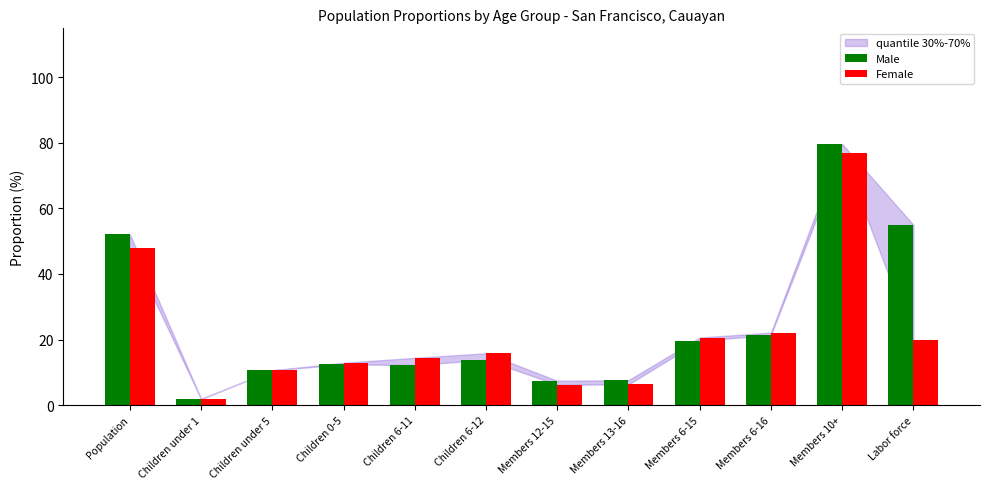

What is the sum of the Female values at Labor force and Children 0-5?

32.7